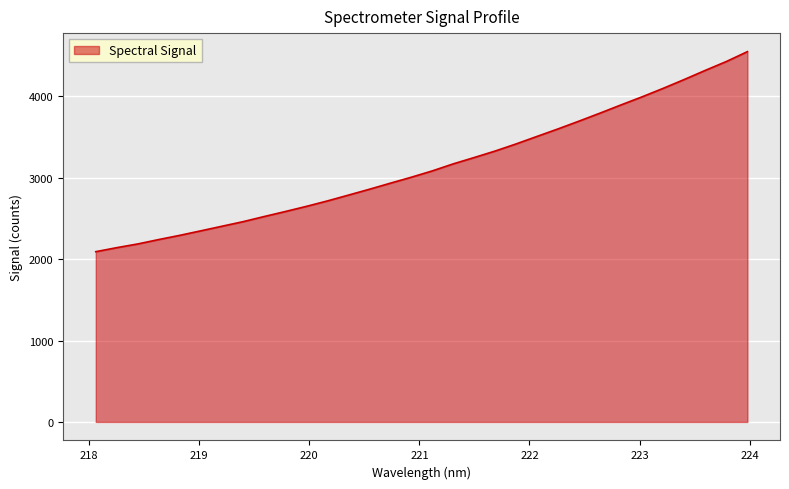

What is the difference between the maximum and minimum values?

2457.9